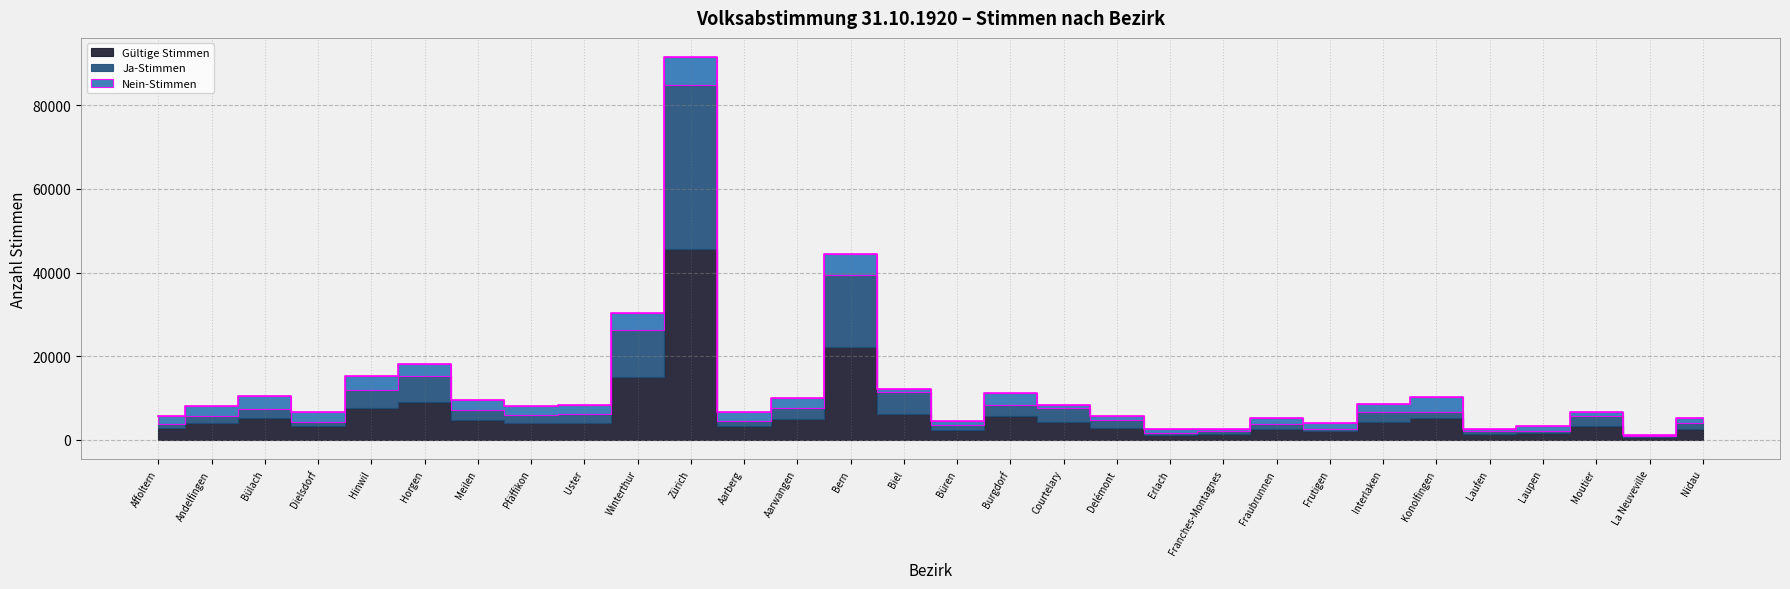

What is the sum of all Nein-Stimmen values?

64378